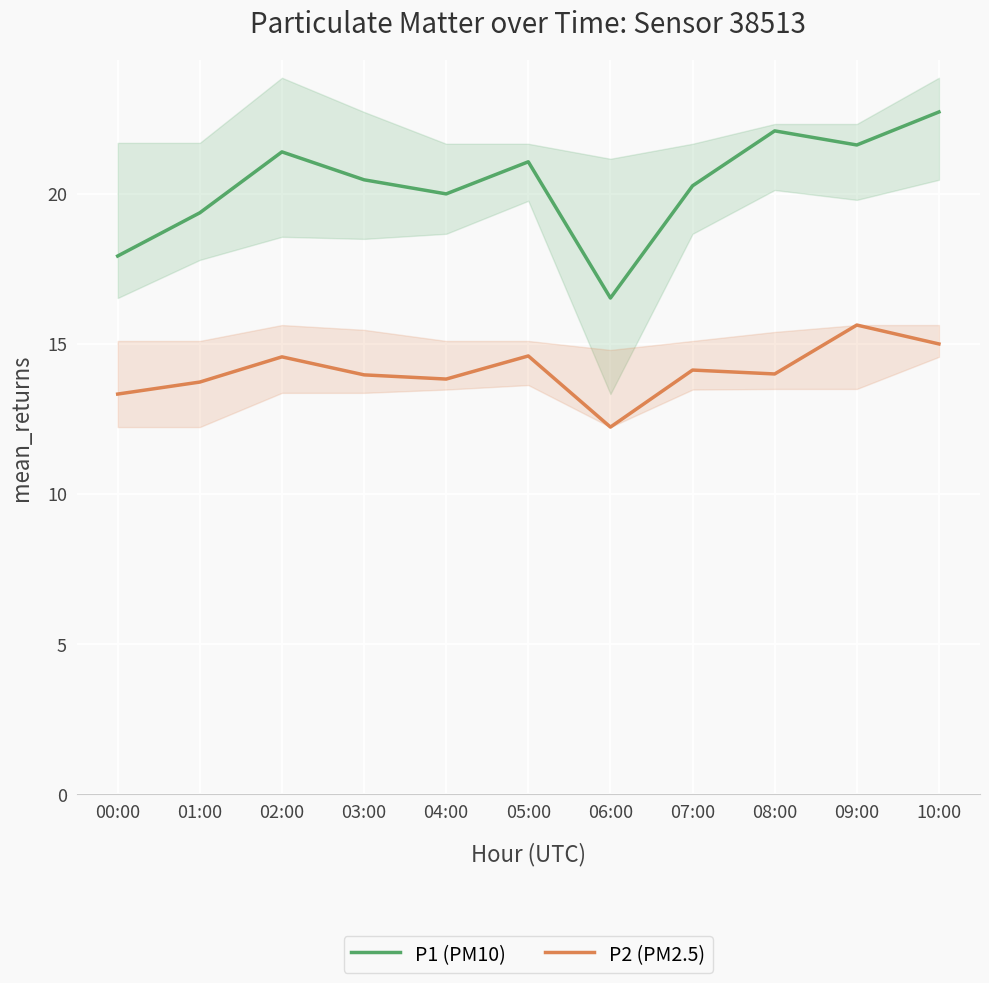

What is the smallest value displayed?

12.2